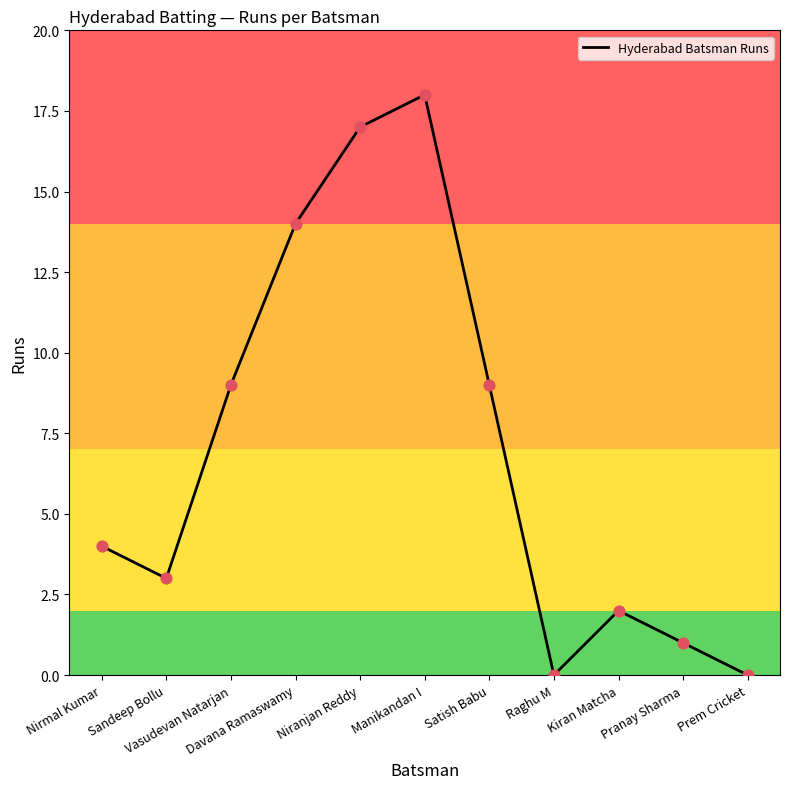

What is the change in value from Vasudevan Natarjan to Niranjan Reddy?

+8